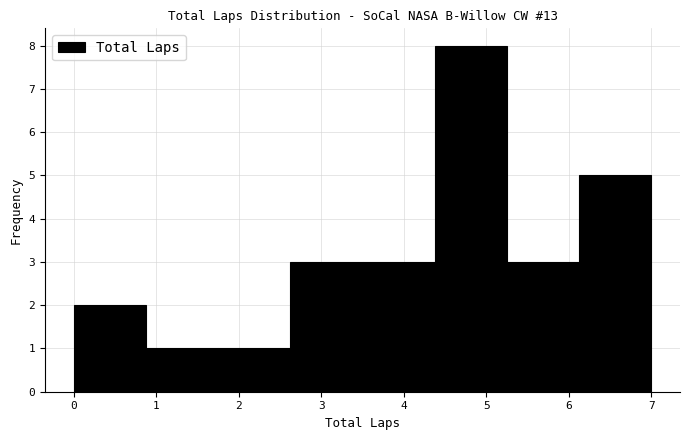

Reading left to right, list every bar in this chart as the range it spans on the x-axis followed by its height. Neither the bar edges nor the heights are printed on the chart, so give them approximately, as read against the axes.

0.0 to 0.9: 2
0.9 to 1.8: 1
1.8 to 2.6: 1
2.6 to 3.5: 3
3.5 to 4.4: 3
4.4 to 5.3: 8
5.3 to 6.1: 3
6.1 to 7.0: 5